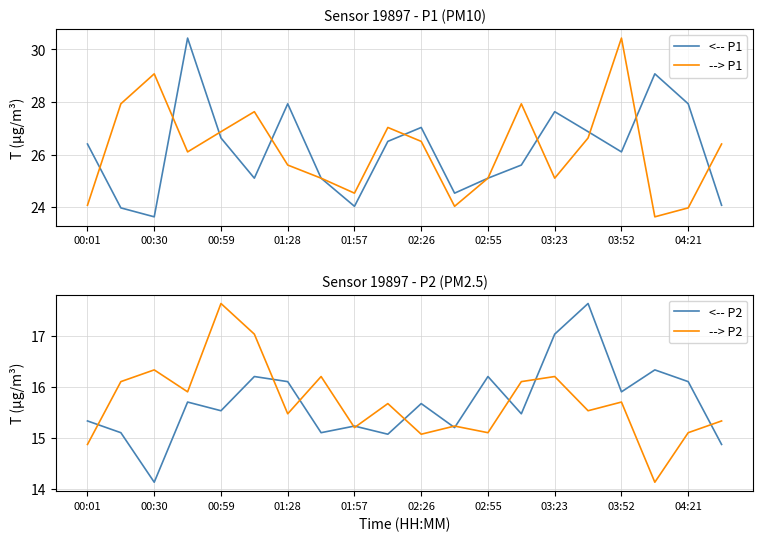

Is it true that --> P1 equals 30.4 at 03:52?

True